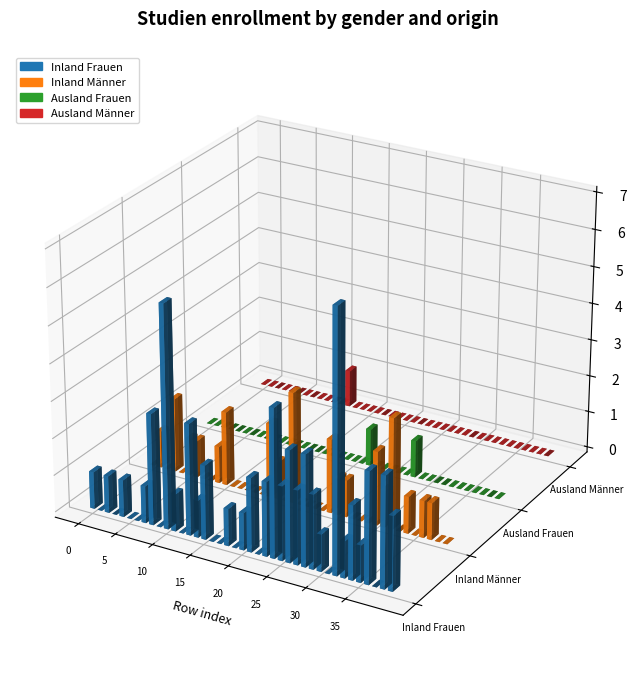

List the series in order of their peak value, lowest first.

Ausland Frauen, Ausland Männer, Inland Männer, Inland Frauen